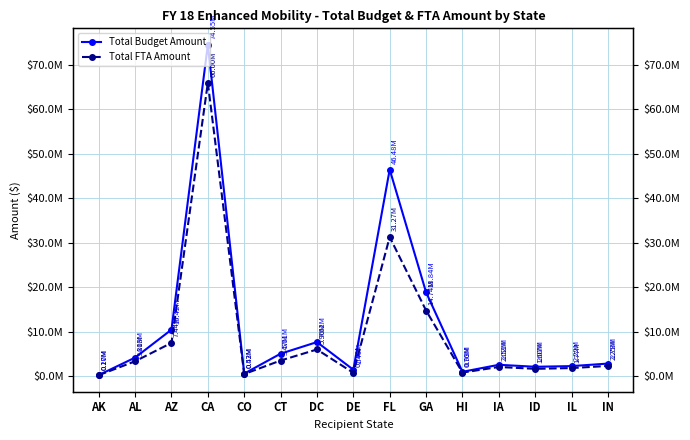

What is the label of the 12th point from the left?

IA